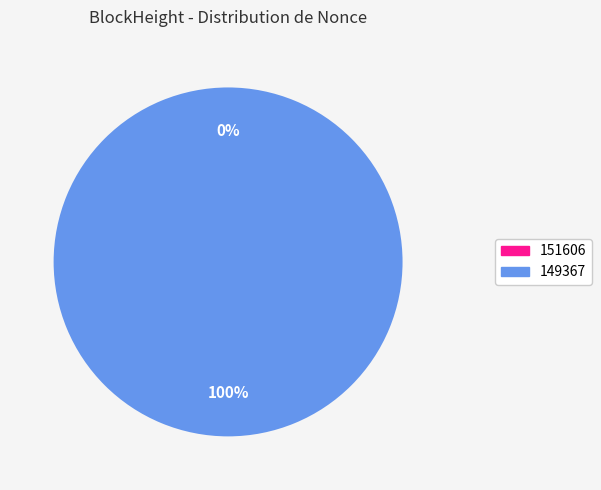

The 149367 slice represents 99% of the pie. True or false?

False